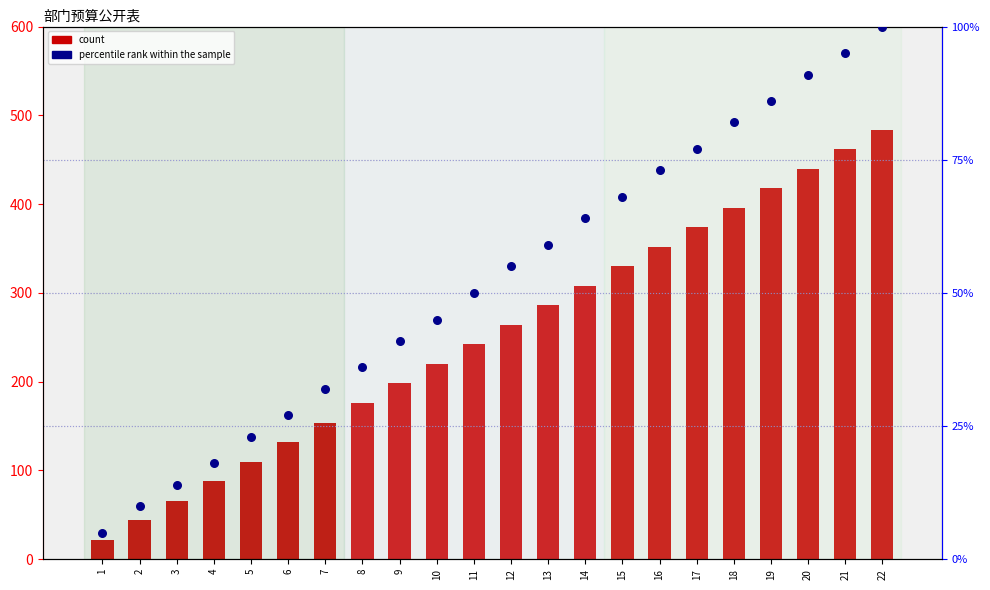

What is the total value across all series at 9?

239